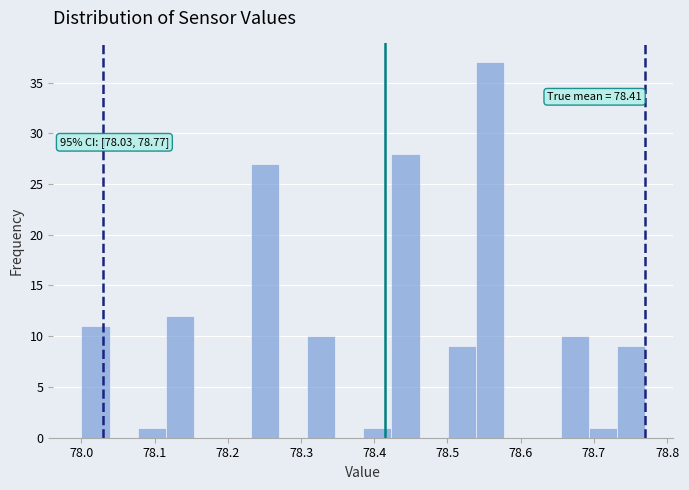

Around what value on the x-axis is the tallest bar? Give the approximate position of its centre, as read against the axis.

78.56